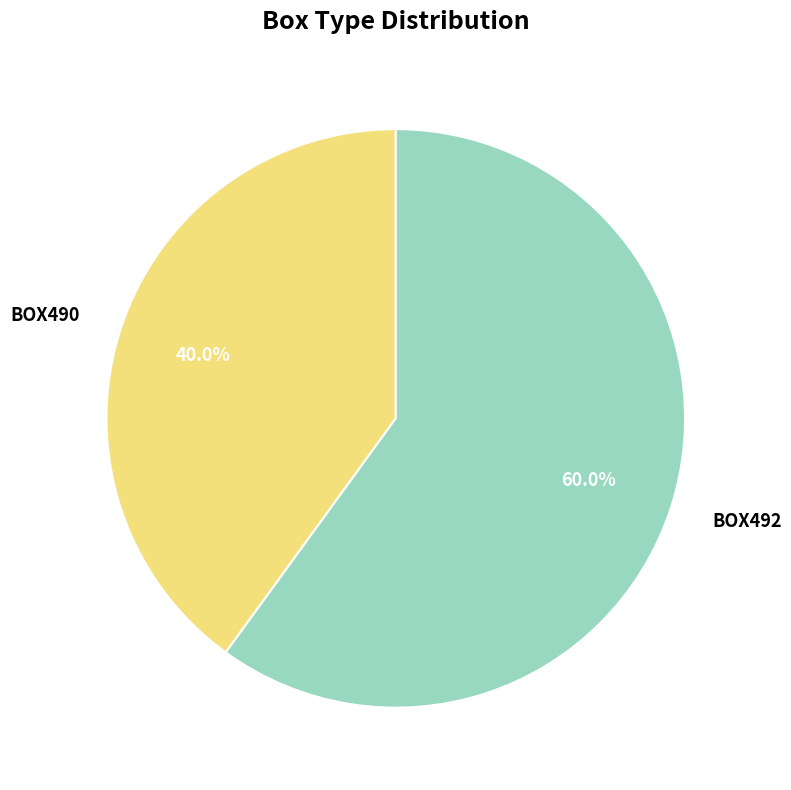

What is the total percentage of BOX492 and BOX490?

100.0%